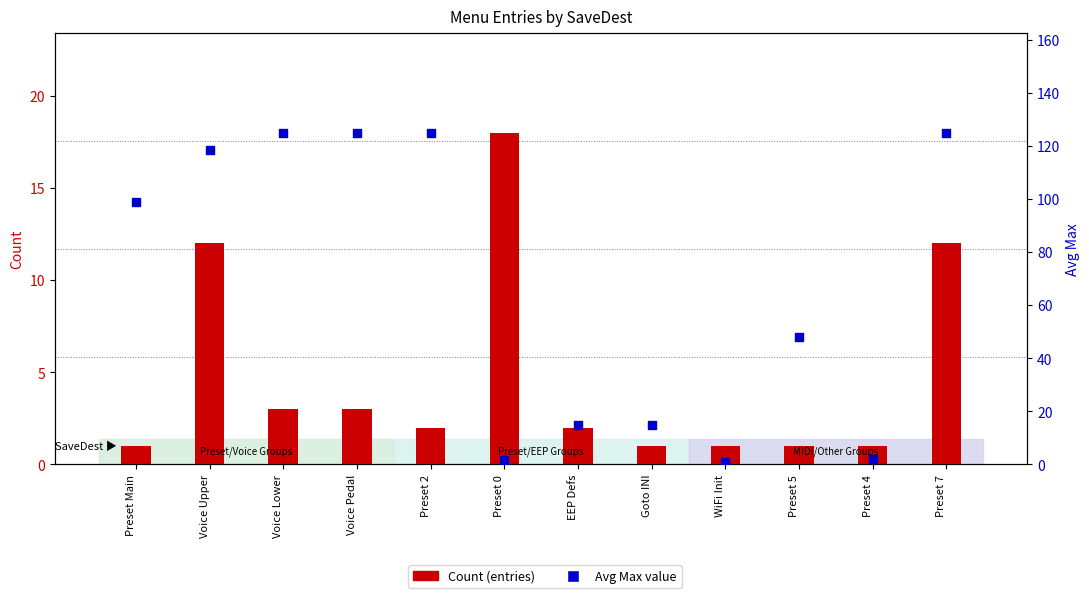

At which category is the sum across all series the highest?

Preset 7